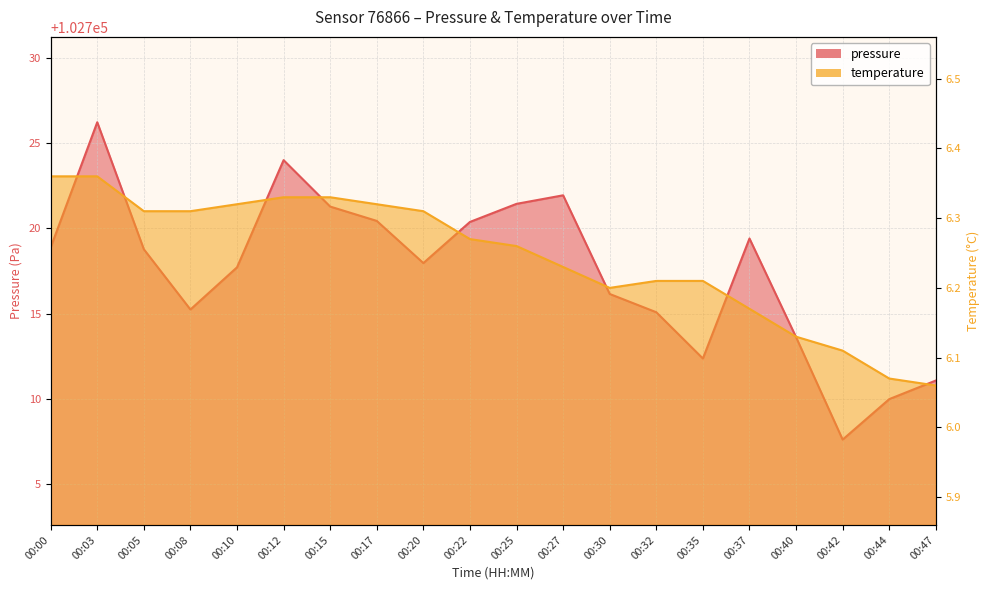

True or false: pressure and temperature cross at least once.

False